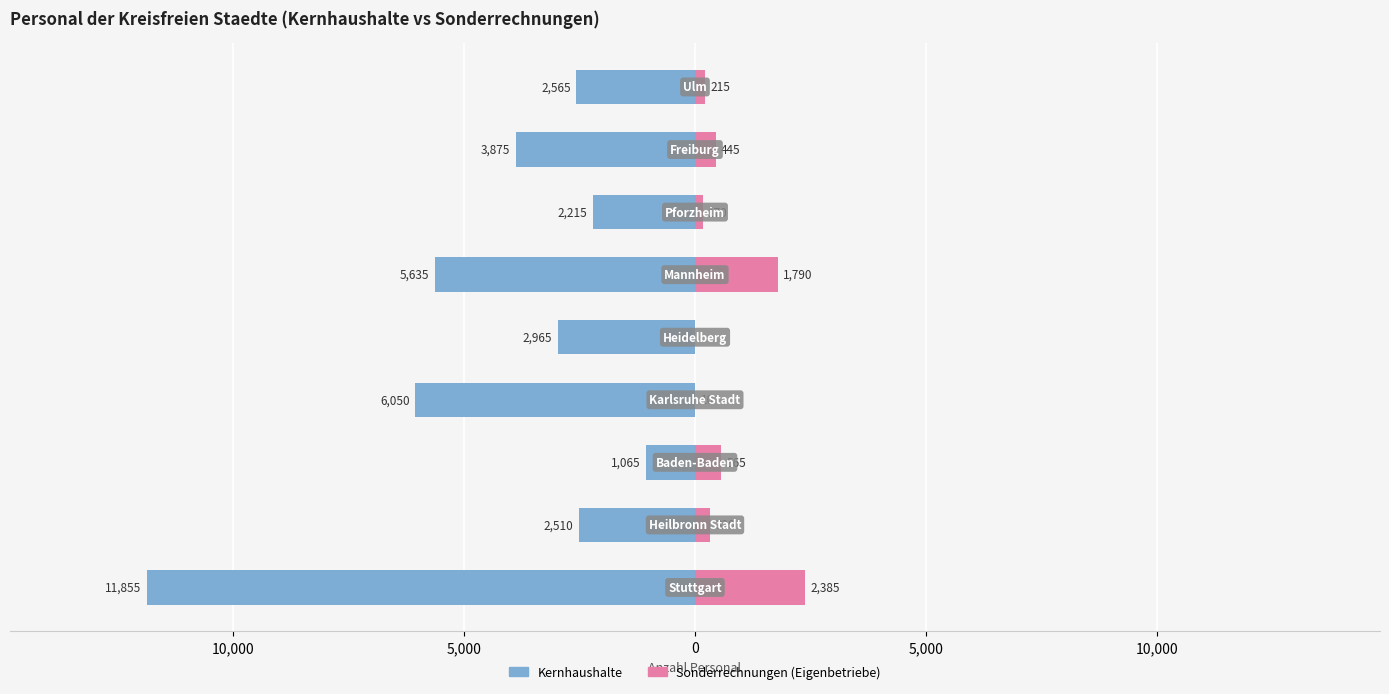

What are all the series names shown in the legend?

Kernhaushalte, Sonderrechnungen (Eigenbetriebe)